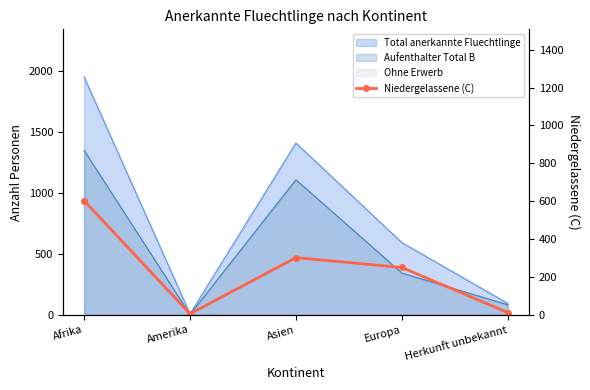

List the labels in order of value, smallest first.

Amerika, Herkunft unbekannt, Europa, Asien, Afrika